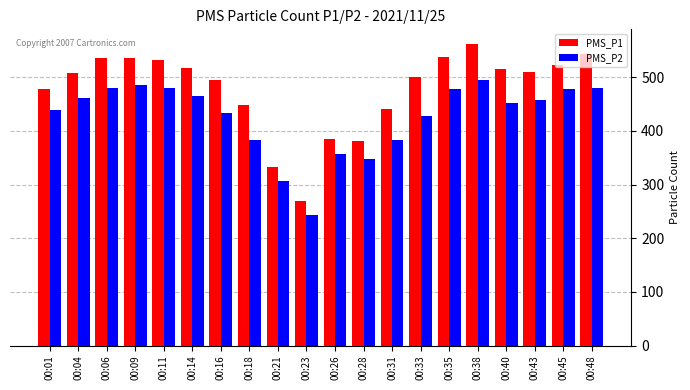

Rank the series by their average value, from highest to lowest.

PMS_P1, PMS_P2